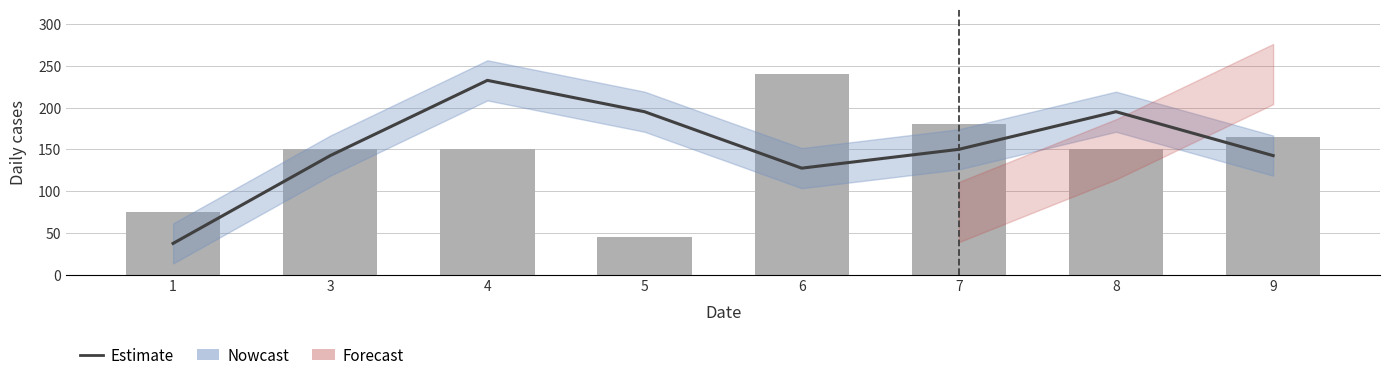

Which has a higher value, 6 or 9?

9